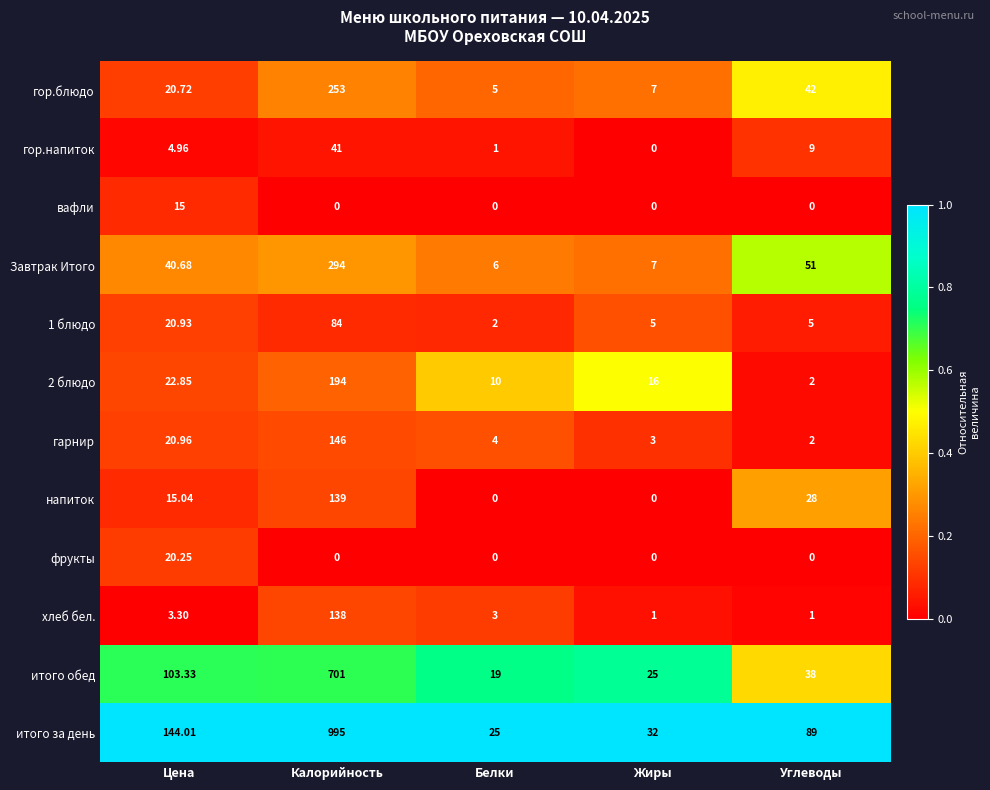

At which label does 1 блюдо reach its minimum?

Белки